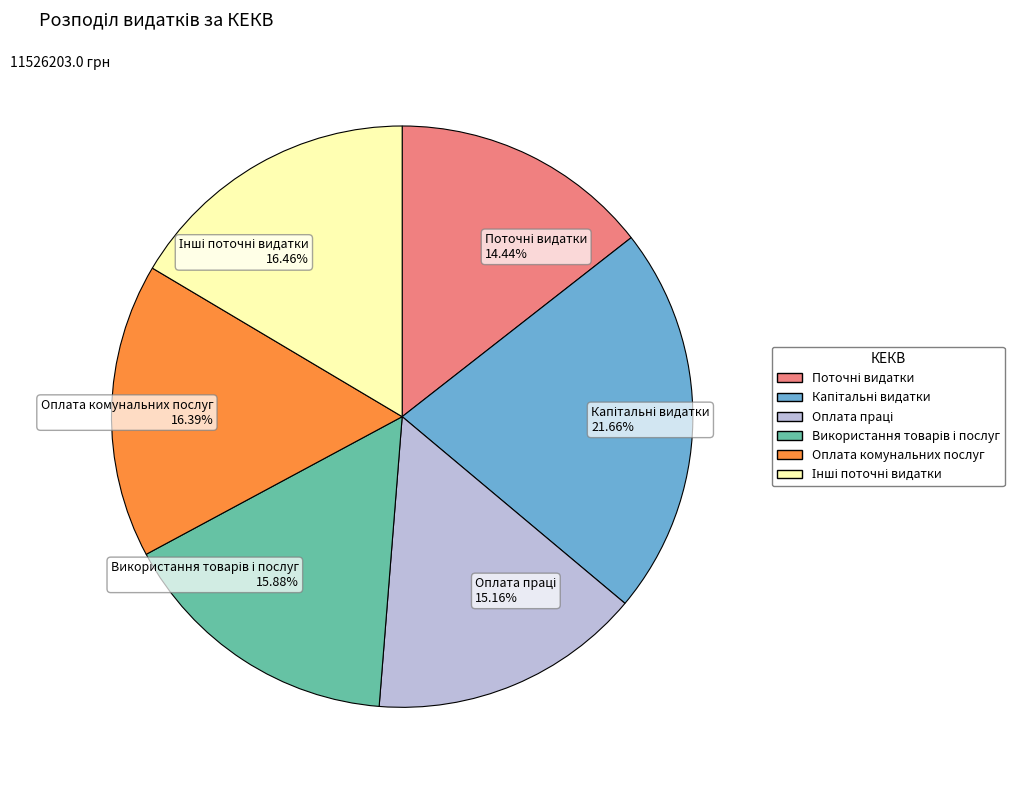

Is there a majority slice in this chart?

No